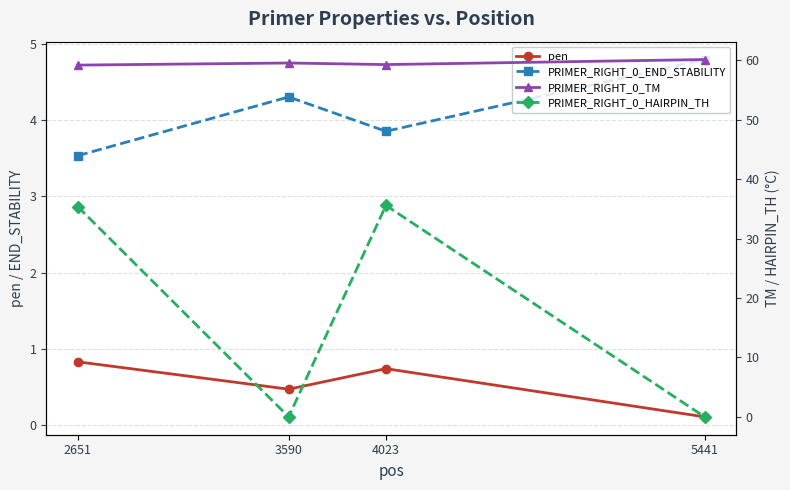

How many values in the PRIMER_RIGHT_0_END_STABILITY series are below 4?

2